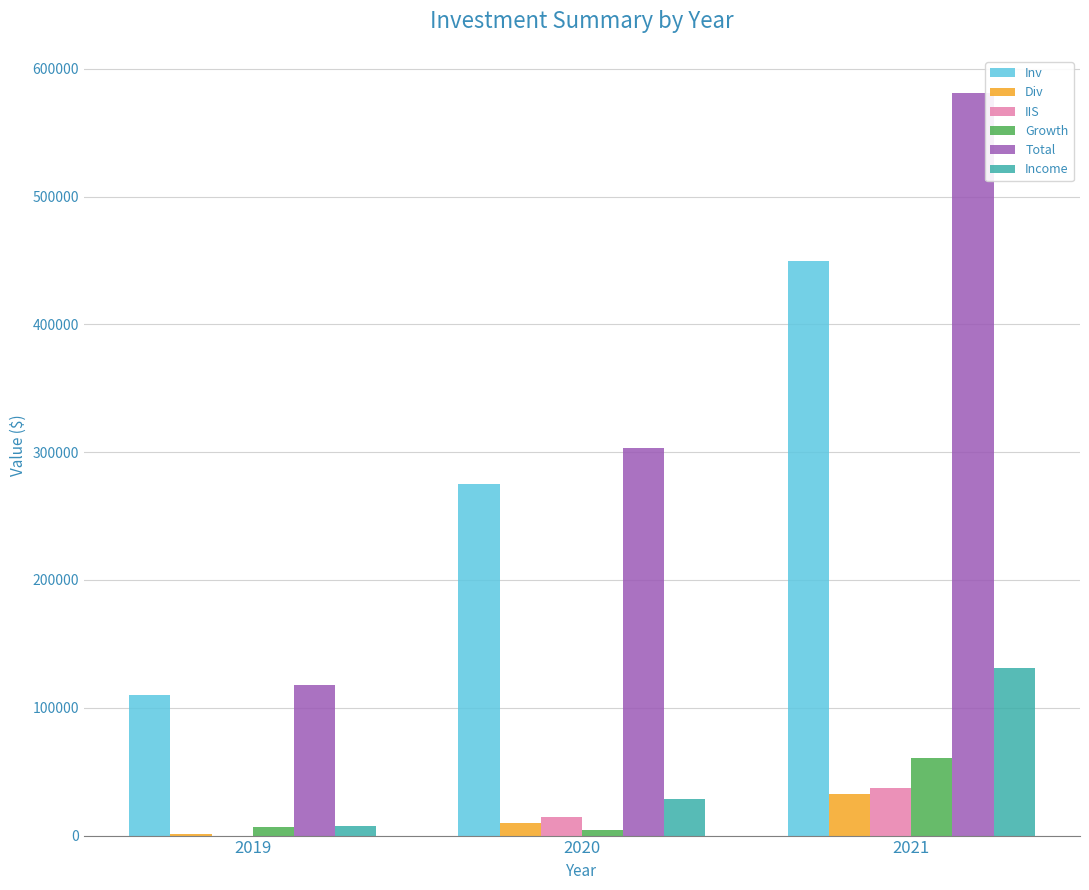

What are all the series names shown in the legend?

Inv, Div, IIS, Growth, Total, Income